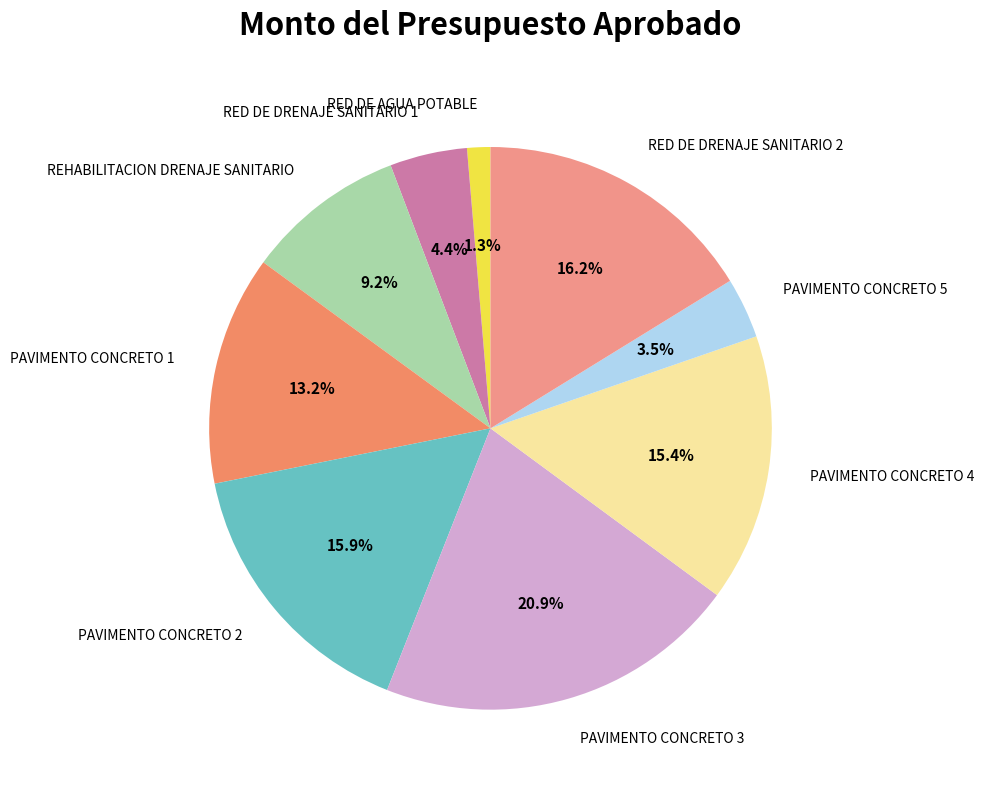

To the nearest percent, what is the difference between the largest and smallest slice percentages?

20%